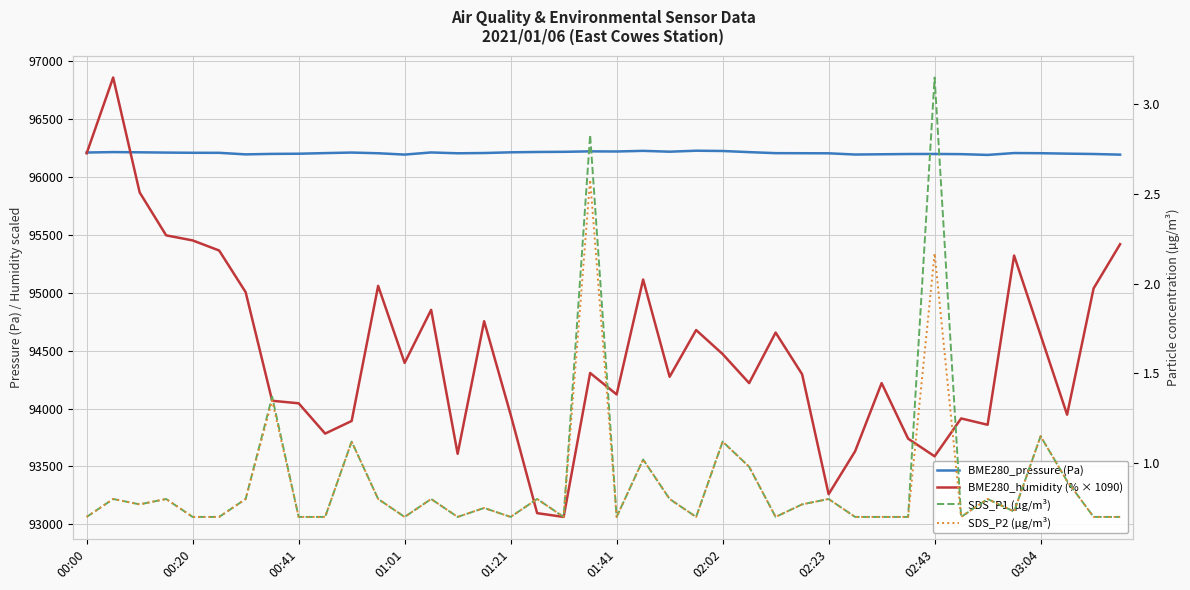

What is the spread (max minus min) of values at 00:20?

96207.1